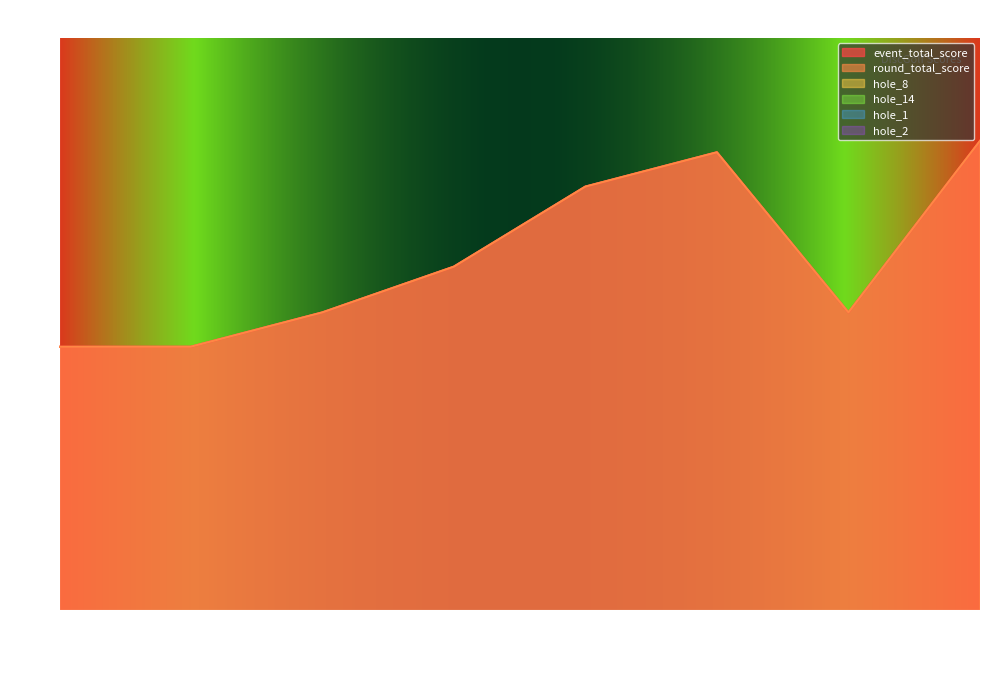

At how many categories does at least one series exceed 47?

8